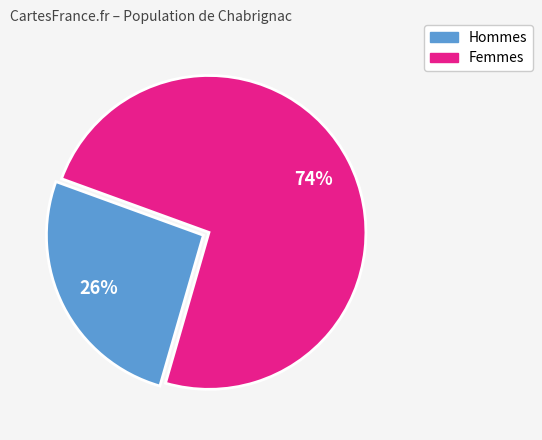

To the nearest percent, what is the average slice percentage?

50%